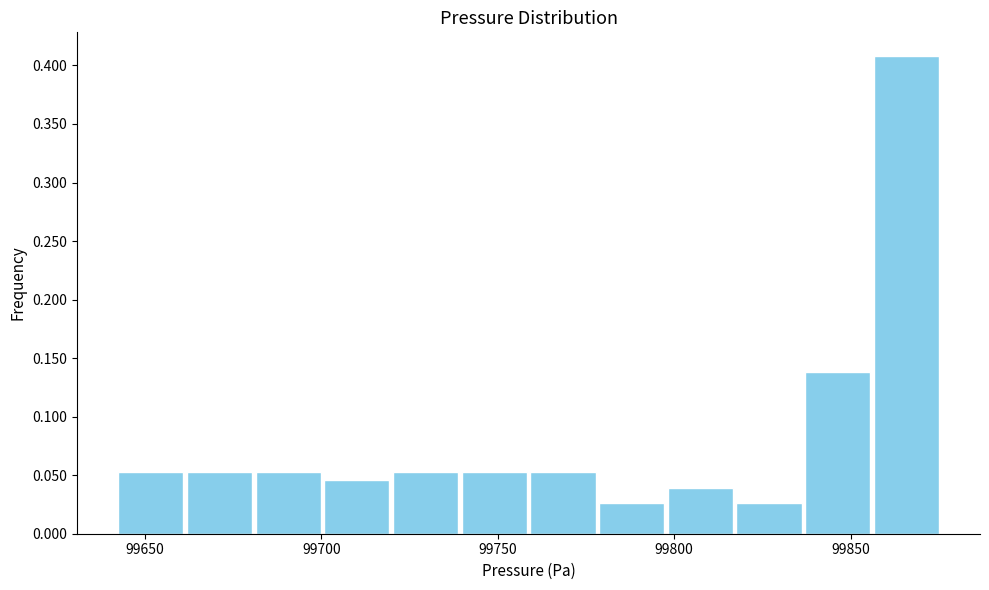

Read against the x-axis, roughly where is the centre of the tallest bar?

99865